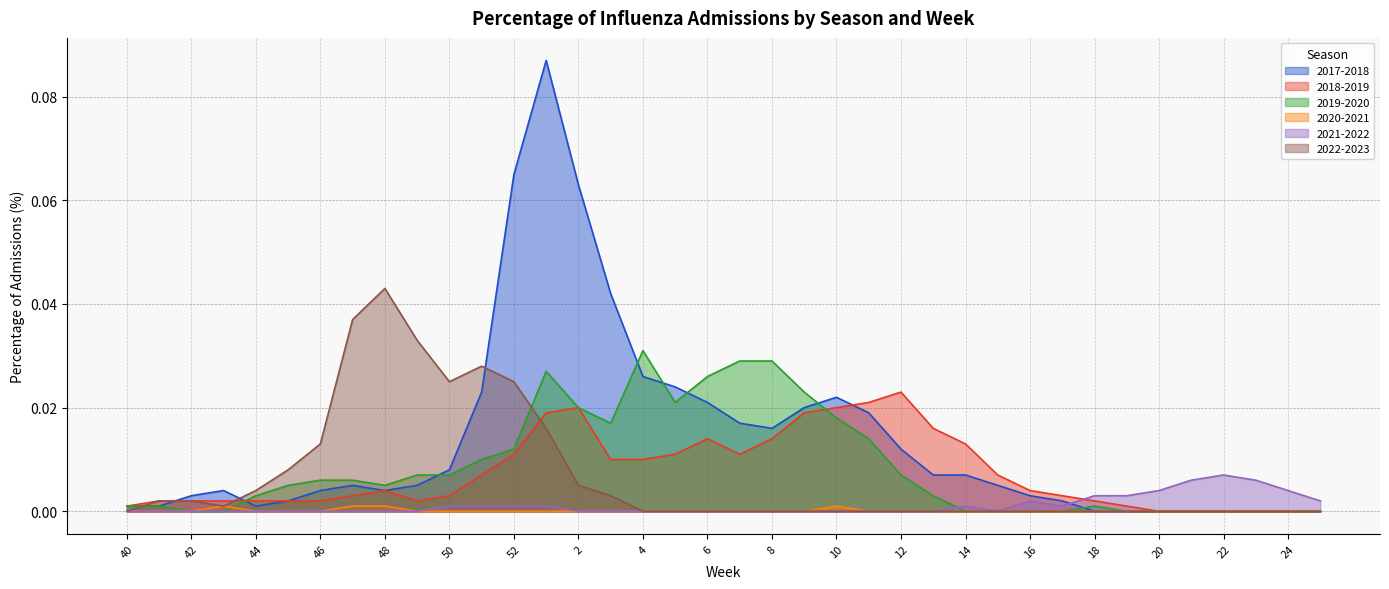

True or false: 2019-2020 has a value of 0.0 at 14.

True